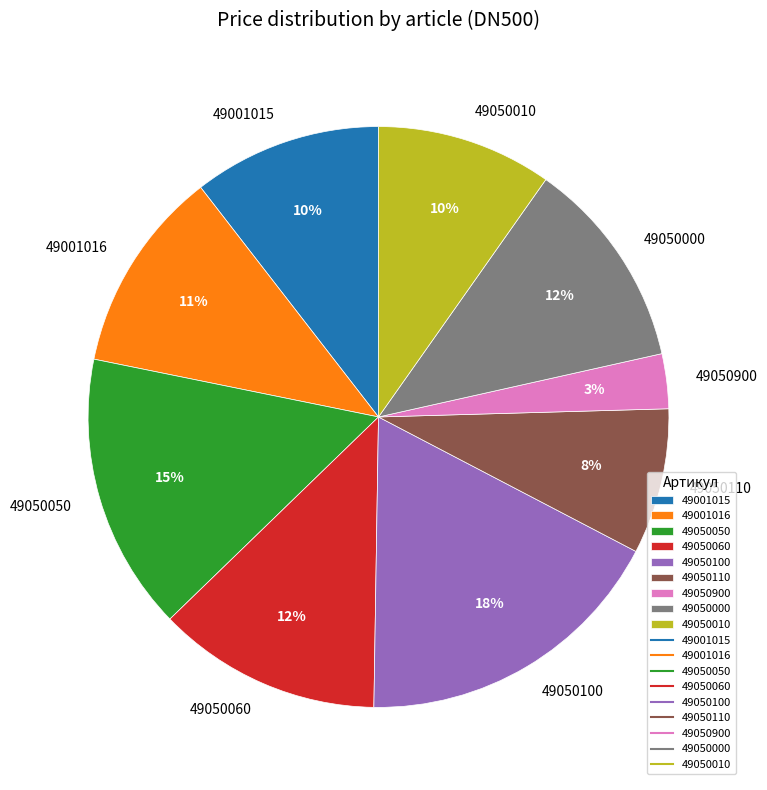

What is the ratio of the value at 49050010 to the value at 49001016?

0.9